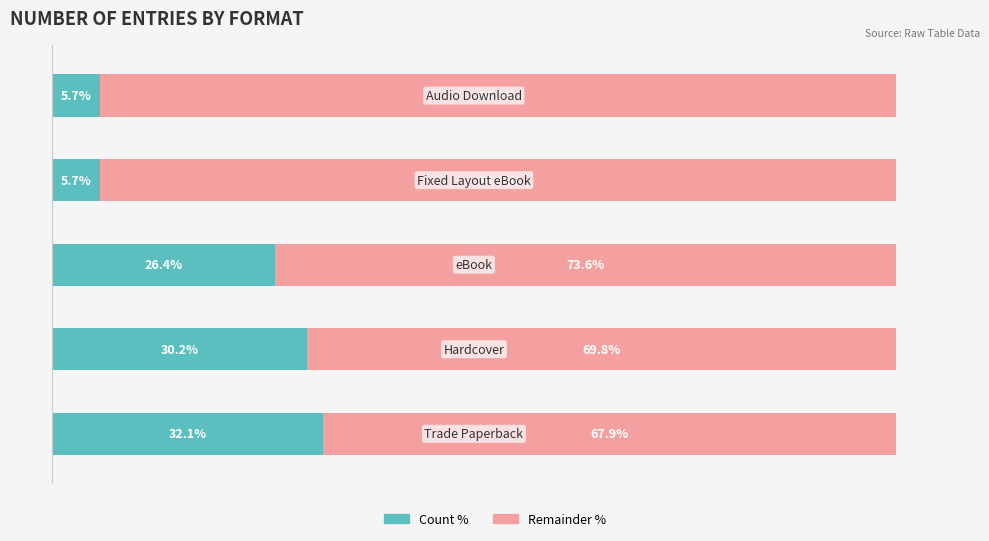

Reading left to right, what are all the values shown in this chart?

Count (Teal): 32.1	30.2	26.4	5.7	5.7
Remainder (Pink): 67.9	69.8	73.6	94.3	94.3